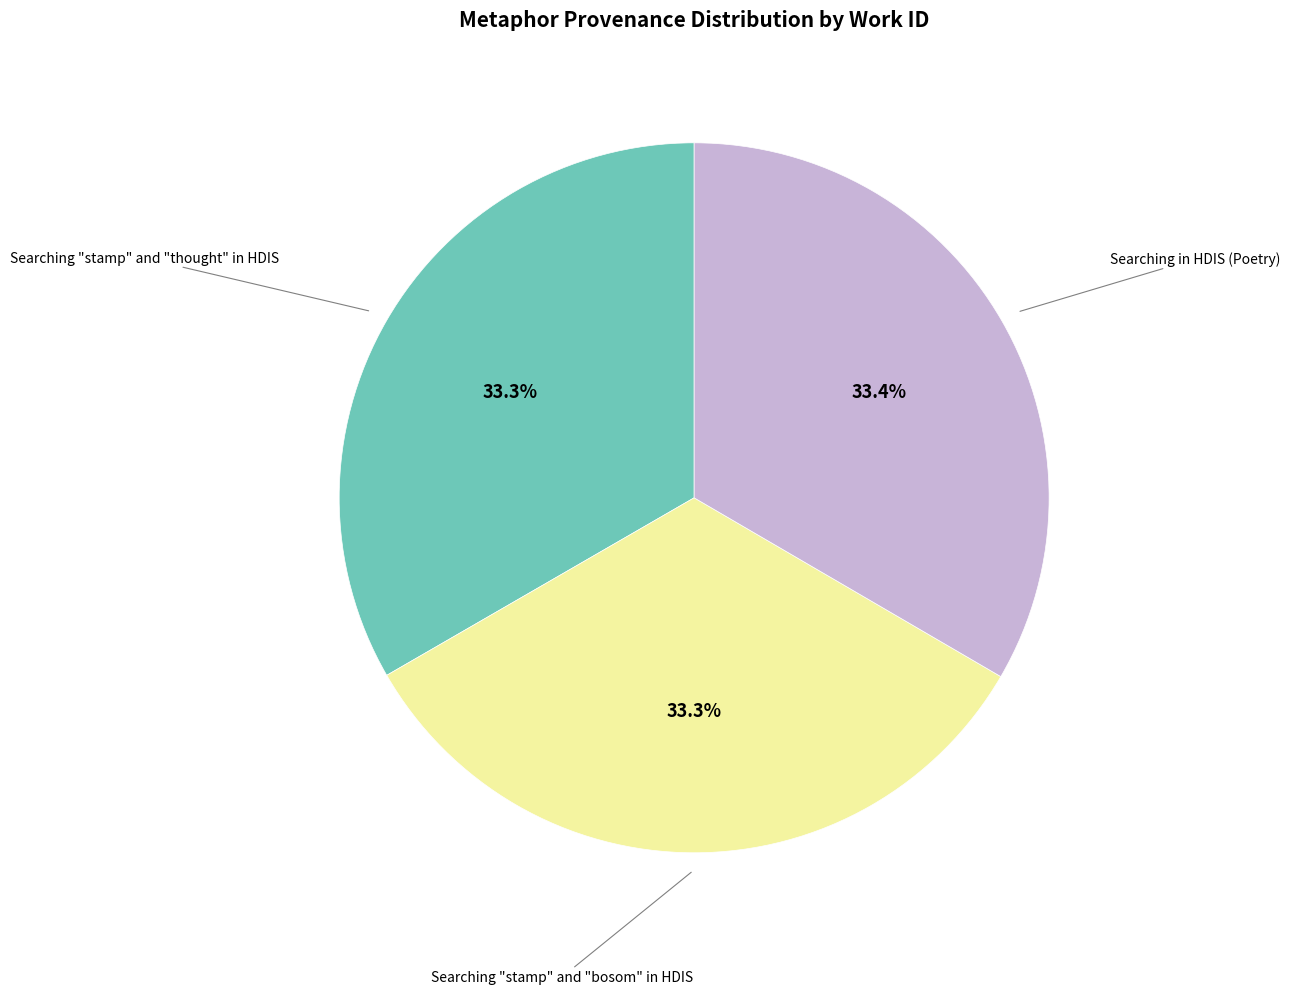

How many segments does this pie chart have?

3